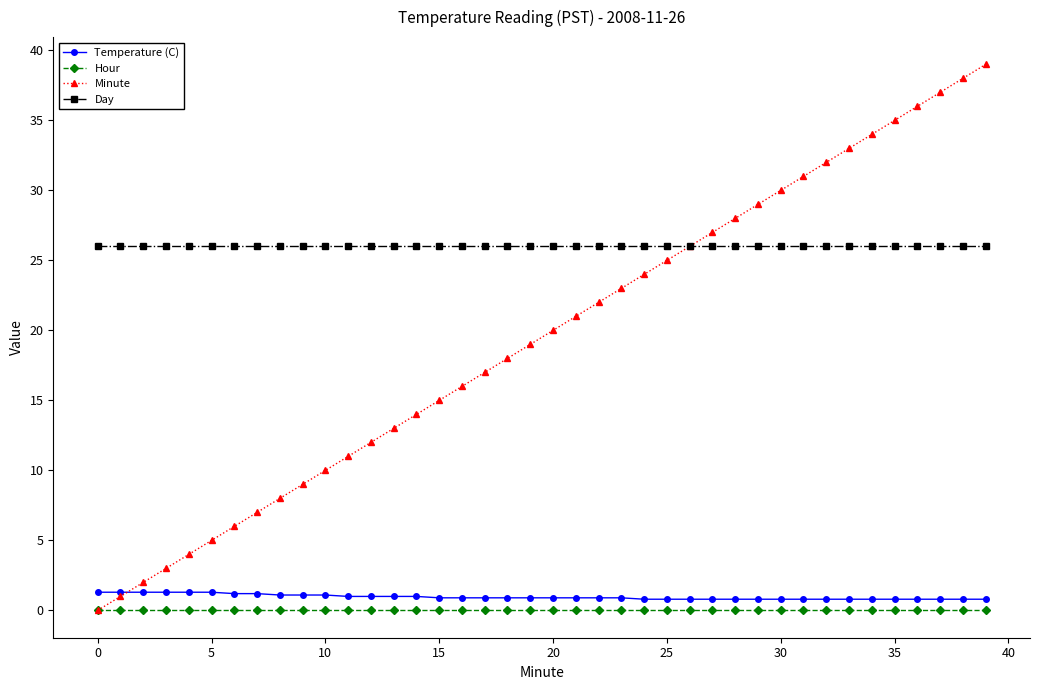

True or false: Temperature (C) and Day cross at least once.

False